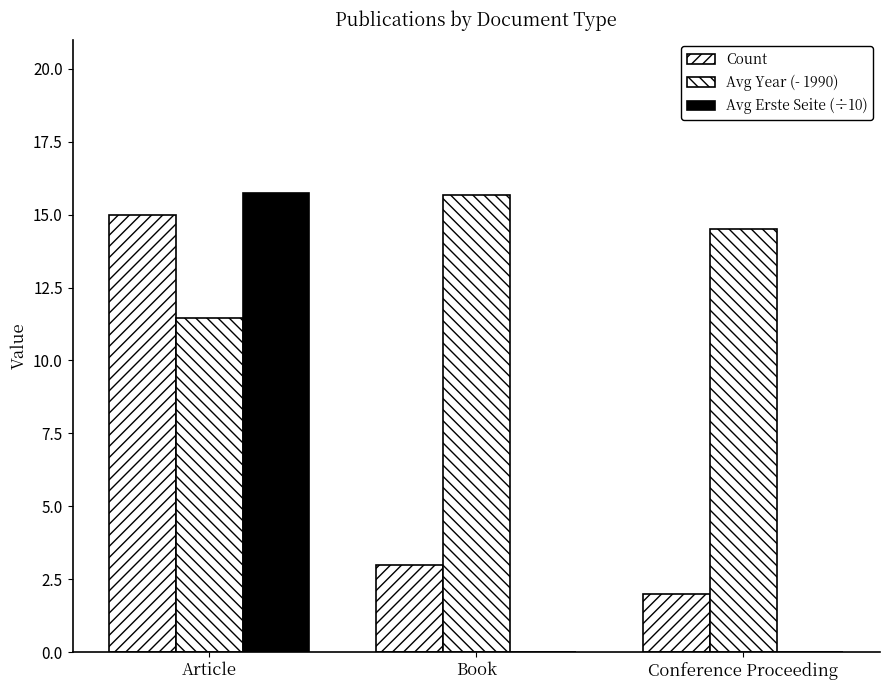

Reading left to right, list all the values displayed in this chart.

Count: Article=15.0	Book=3.0	Conference Proceeding=2.0
Avg Year (- 1990): Article=11.5	Book=15.7	Conference Proceeding=14.5
Avg Erste Seite (÷10): Article=15.8	Book=0.0	Conference Proceeding=0.0